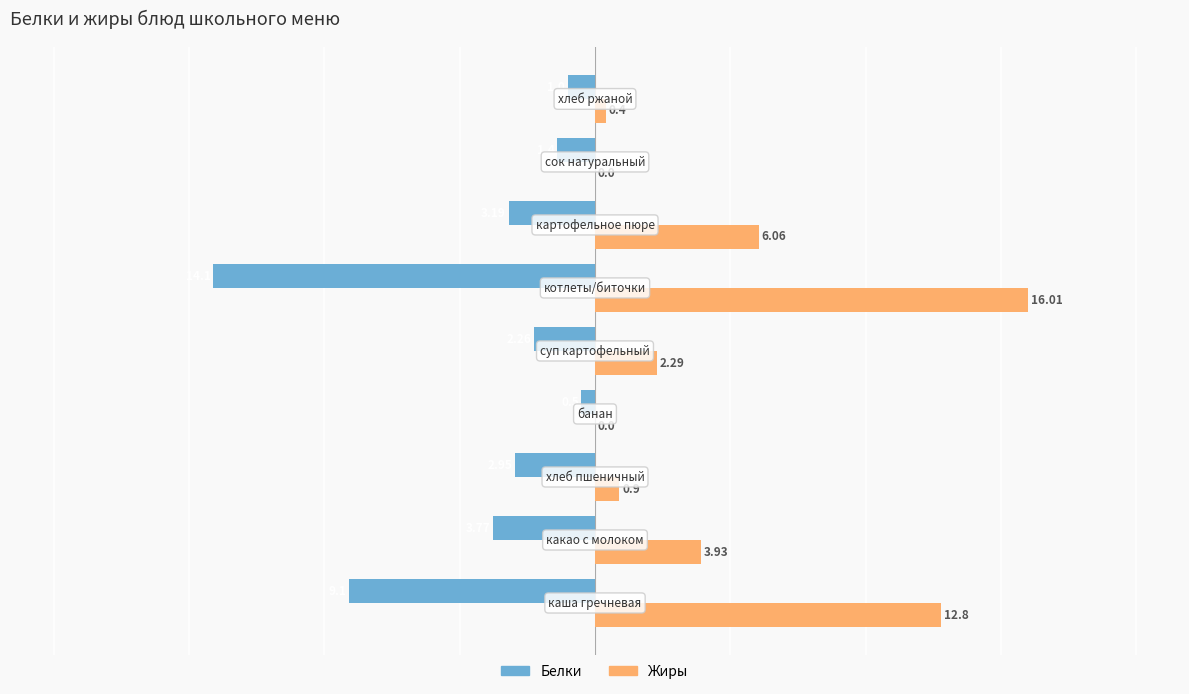

How many positive values does the Жиры series have?

7